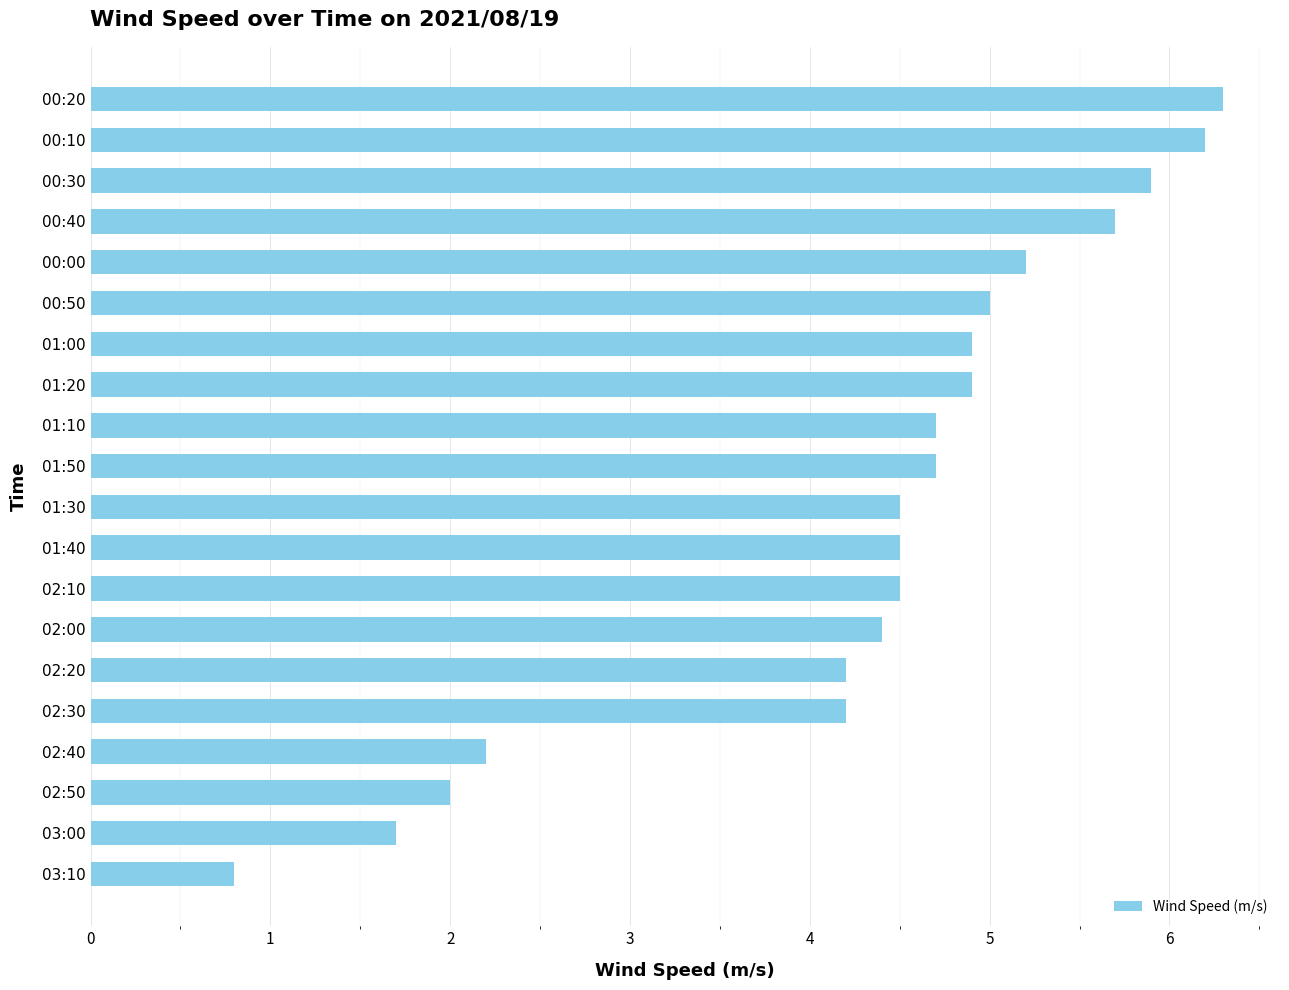

What is the sum of all values?

86.5